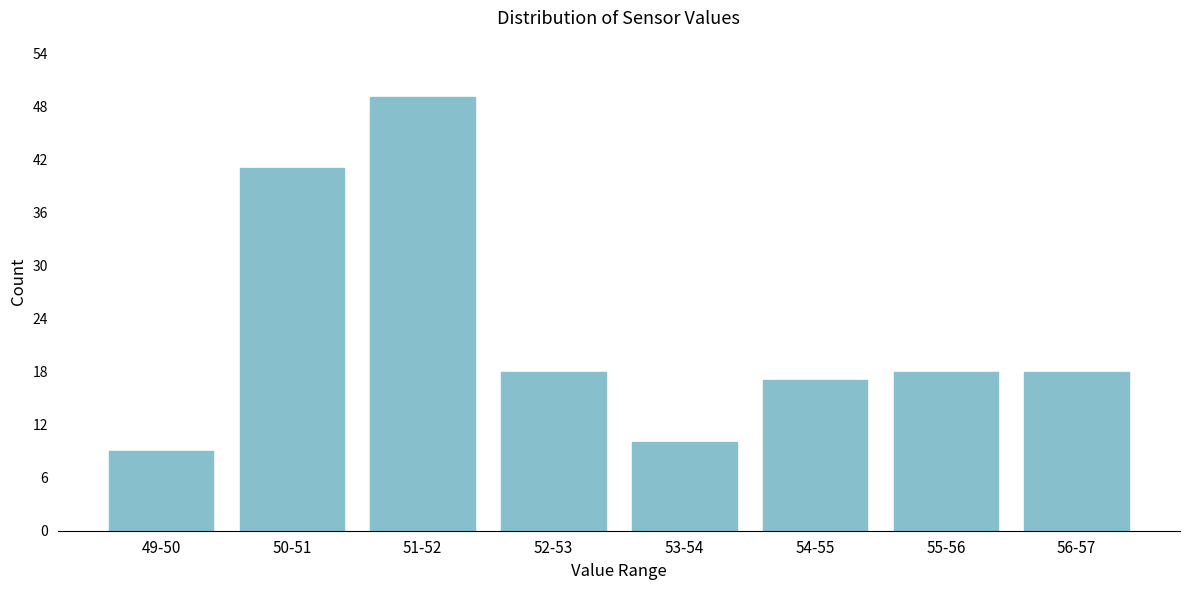

Reading right to left, transcribe all the data shown in this chart.

56-57=18	55-56=18	54-55=17	53-54=10	52-53=18	51-52=49	50-51=41	49-50=9